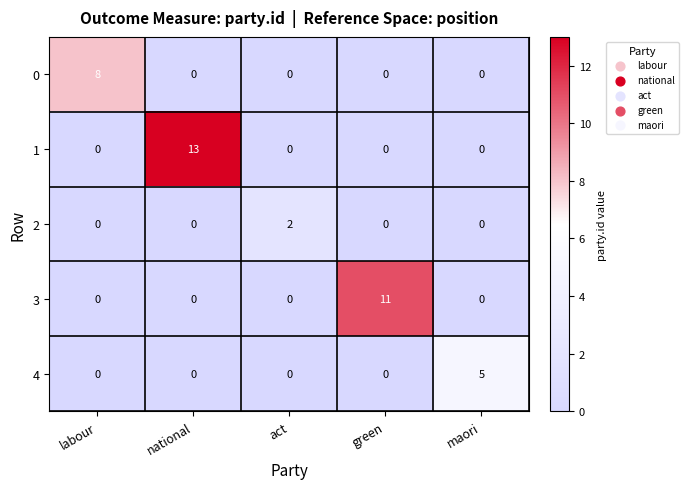

What is the difference between the 0 values at maori and labour?

8